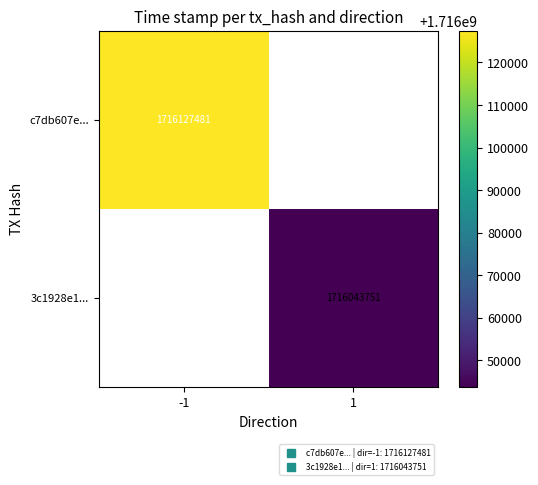

How many categories are shown in the chart?

2